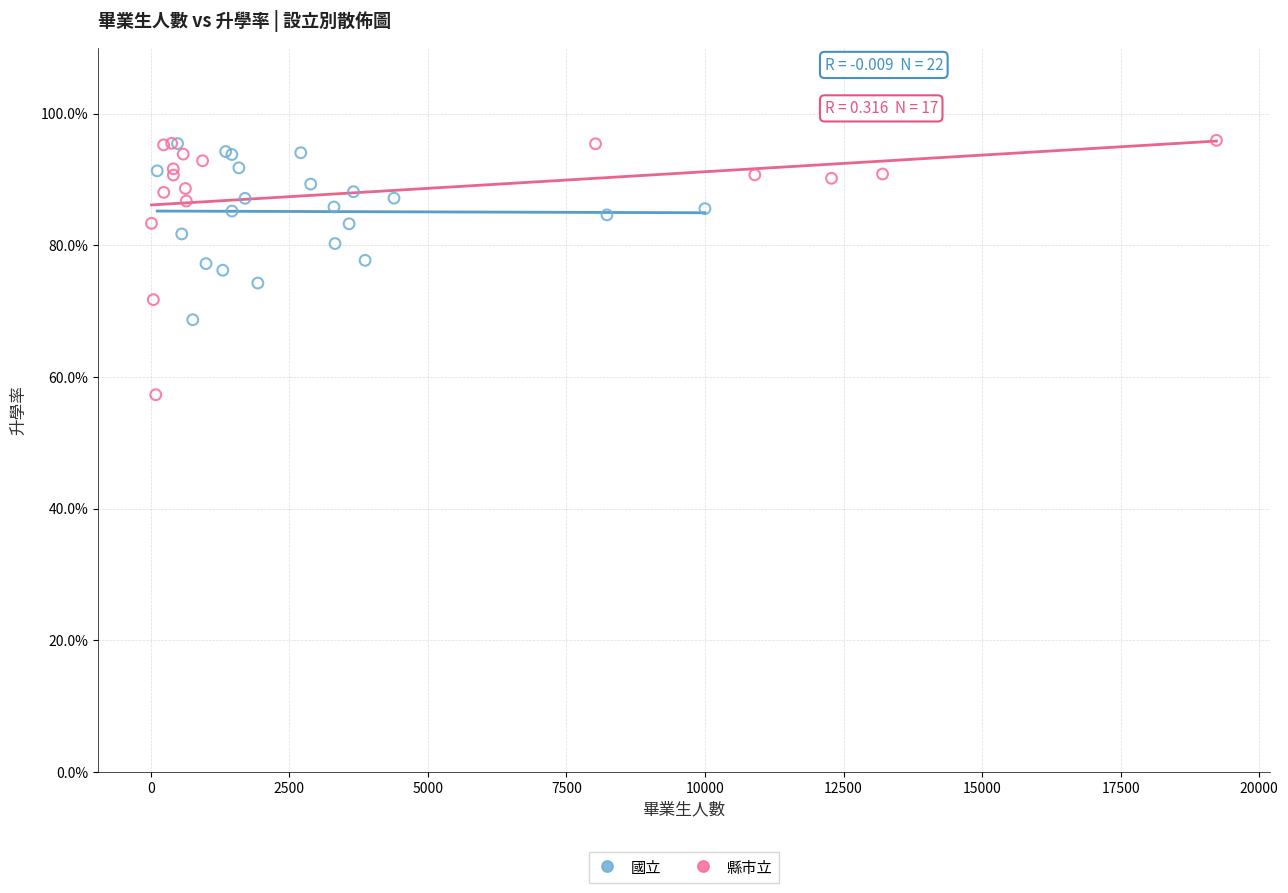

Which series has the widest spread of Y values?

縣市立